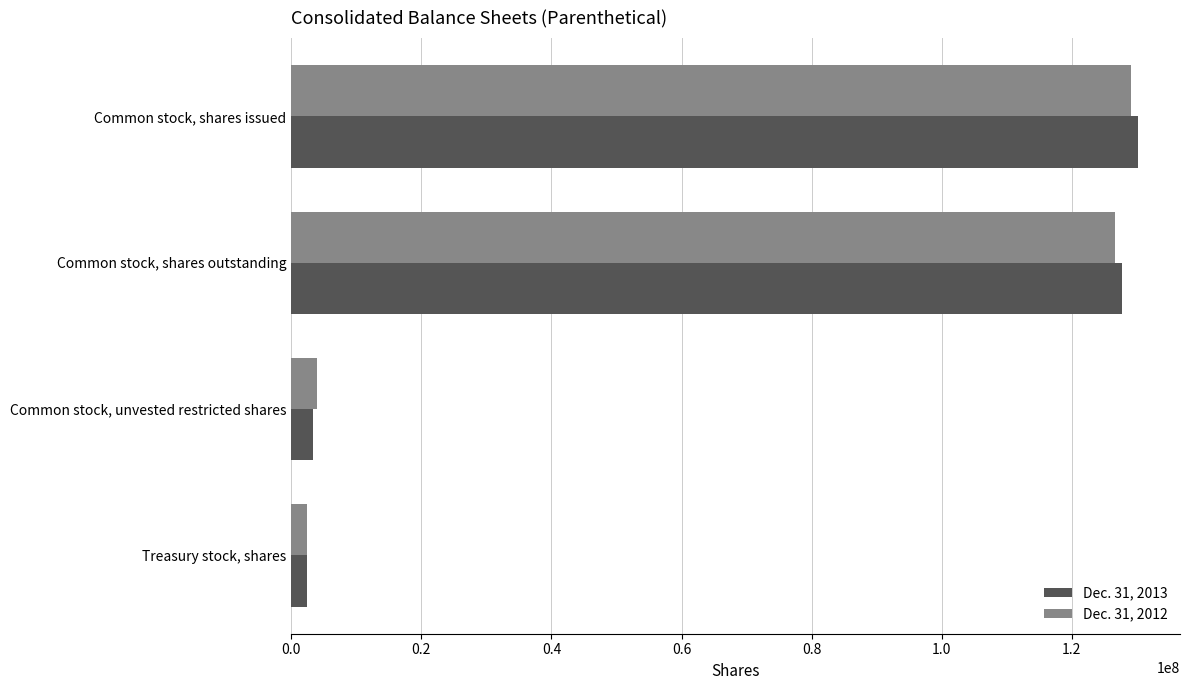

What is the highest value of the Dec. 31, 2012 series?

129117946